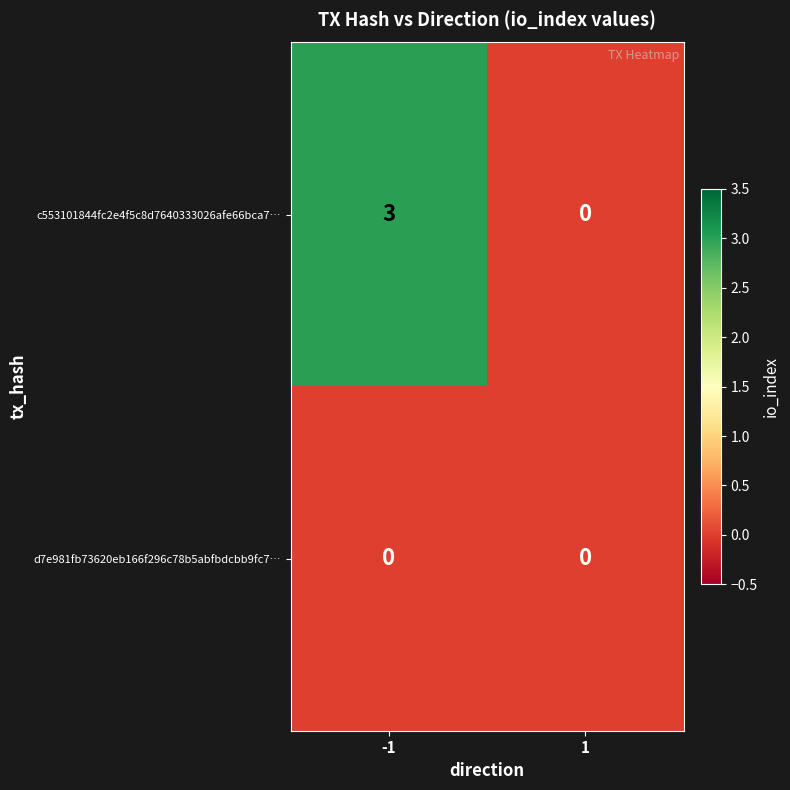

Which series has the largest total across all categories?

c553101844fc2e4f5c8d7640333026afe66bca7…